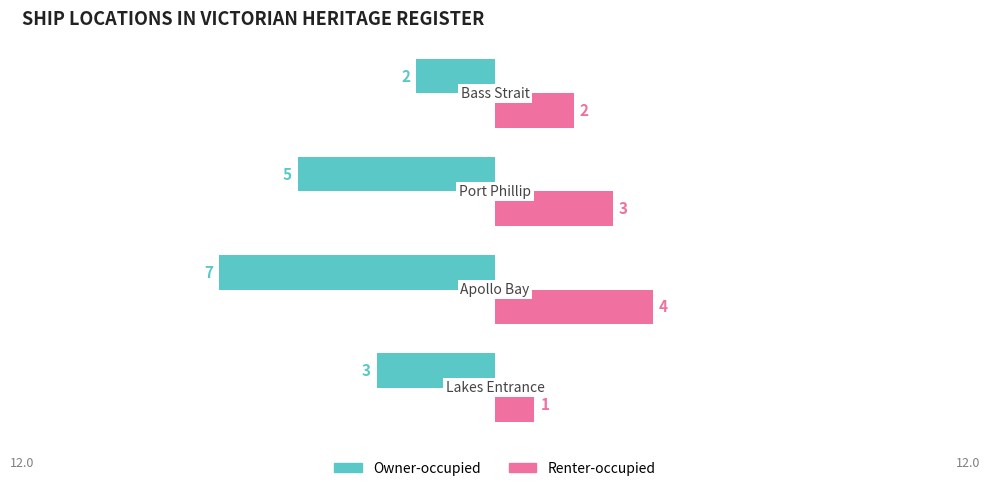

What is the highest value of the Renter-occupied series?

4